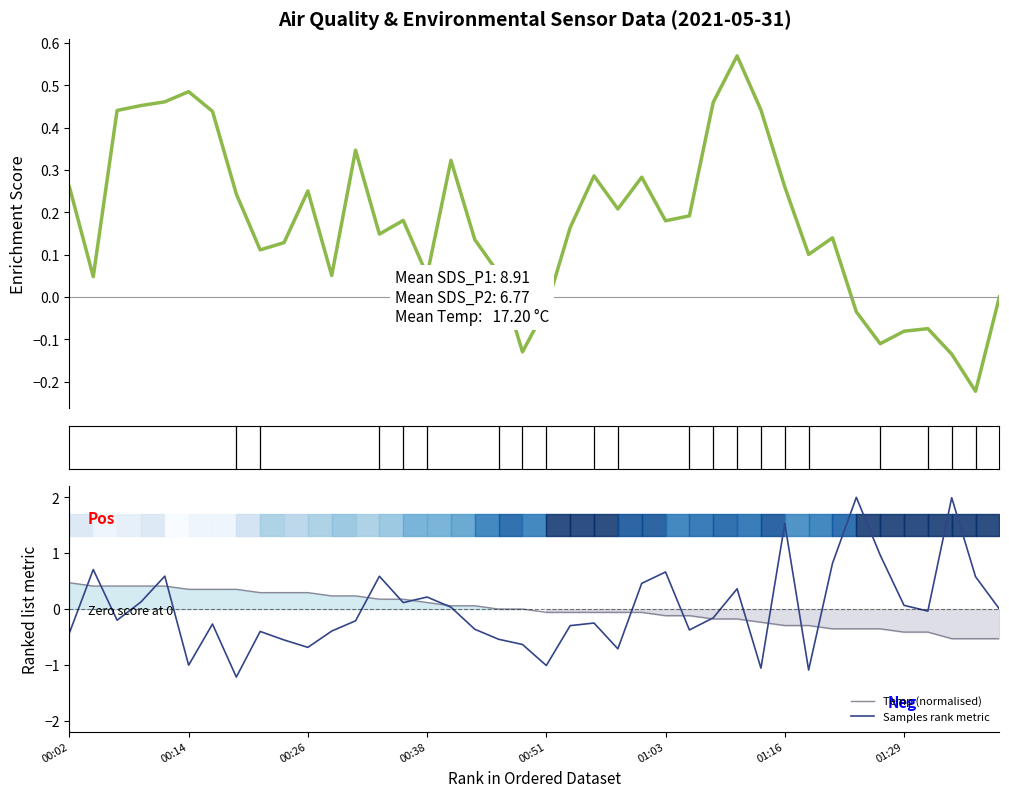

Does the chart have visible grid lines?

No